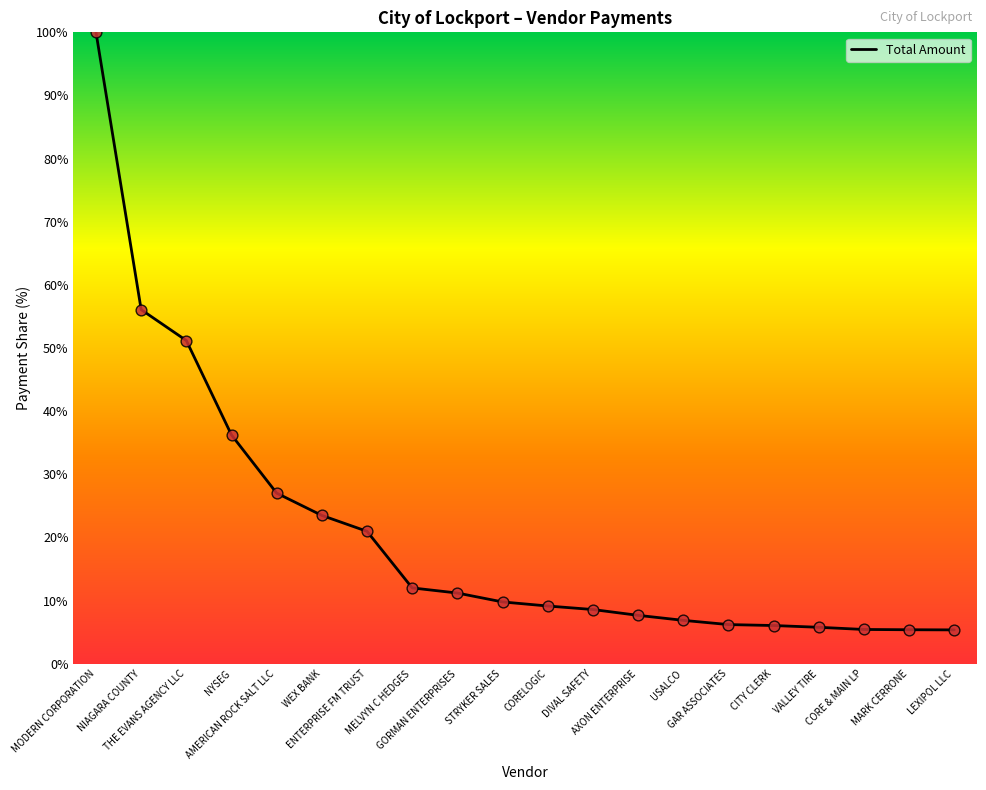

What is the change in value from NYSEG to CORELOGIC?

-27.1